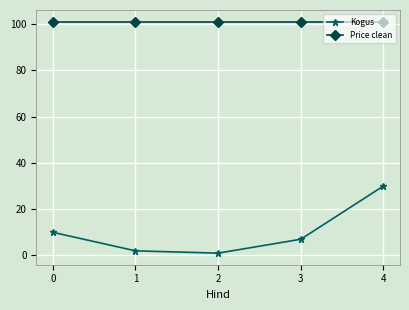

What is the difference between the highest and lowest values at 0?

91